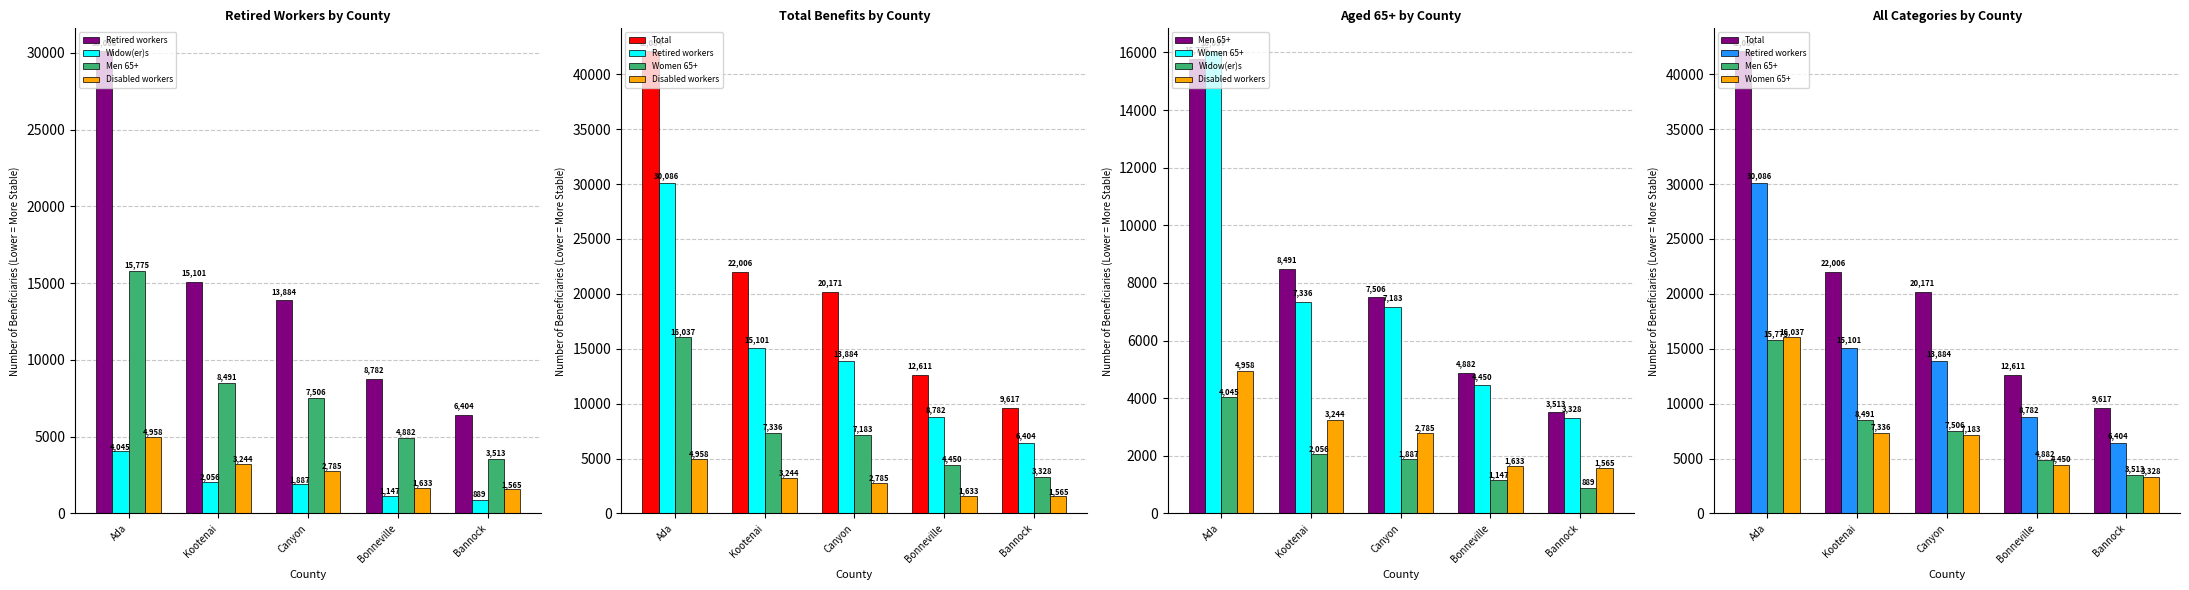

What is the difference between the Disabled workers values at Kootenai and Ada?

1714